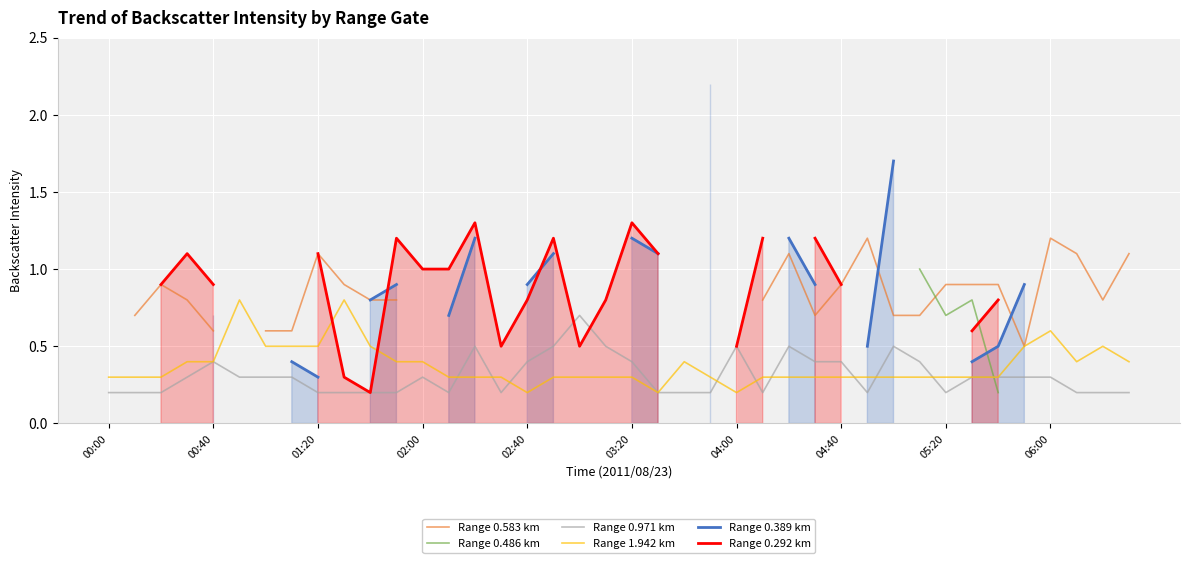

How many intersections are there between Range 0.583 km and Range 0.486 km?

1